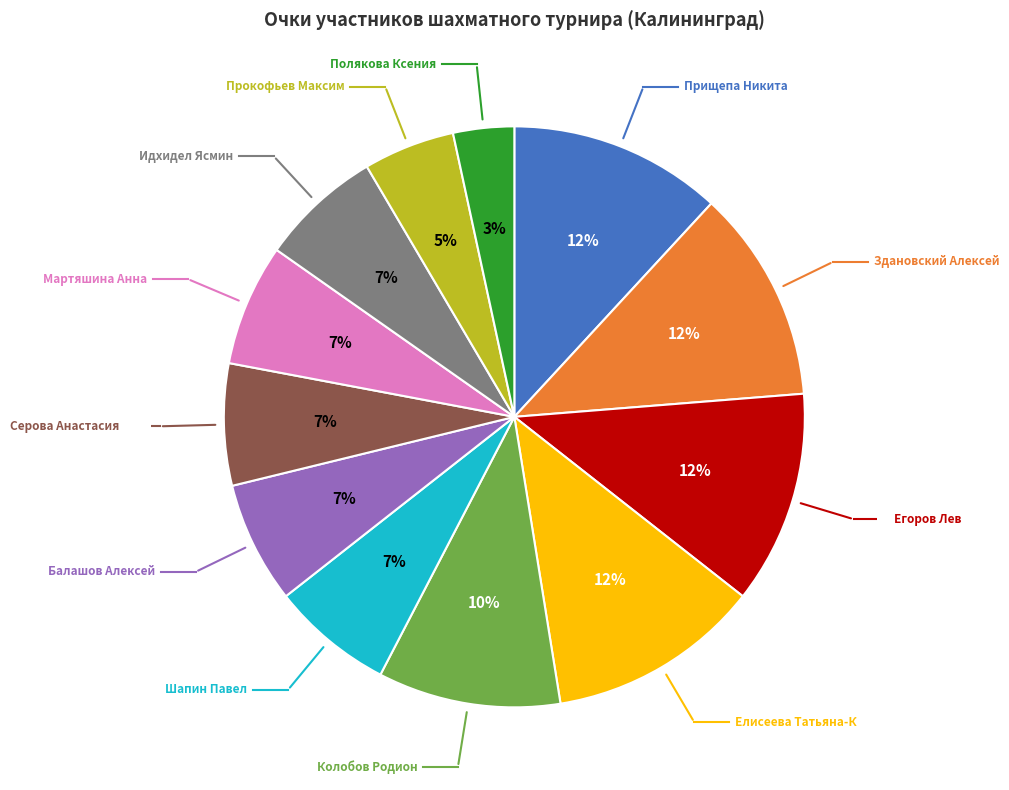

How many slices are in this pie chart?

12